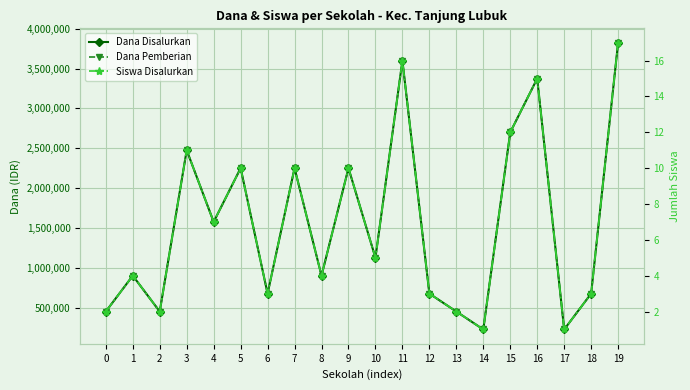

List the labels in order of Dana Disalurkan value, largest first.

19, 11, 16, 15, 3, 5, 7, 9, 4, 10, 1, 8, 6, 12, 18, 0, 2, 13, 14, 17